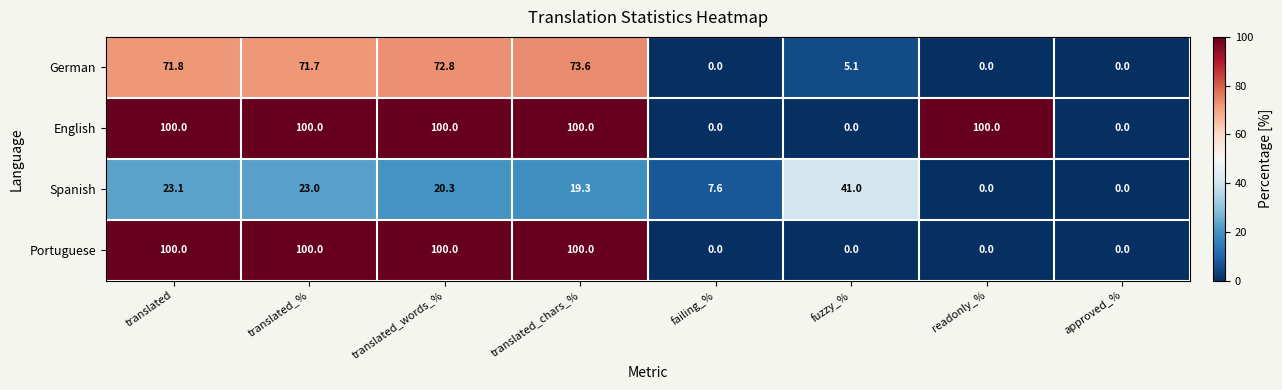

Read the German value at fuzzy_%.

5.1